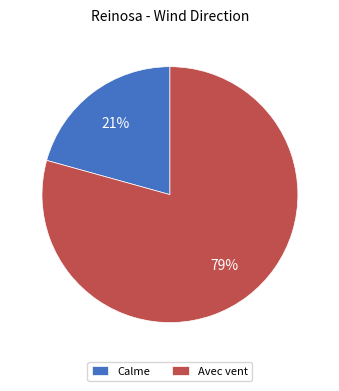

Which slice is the smallest?

Calme